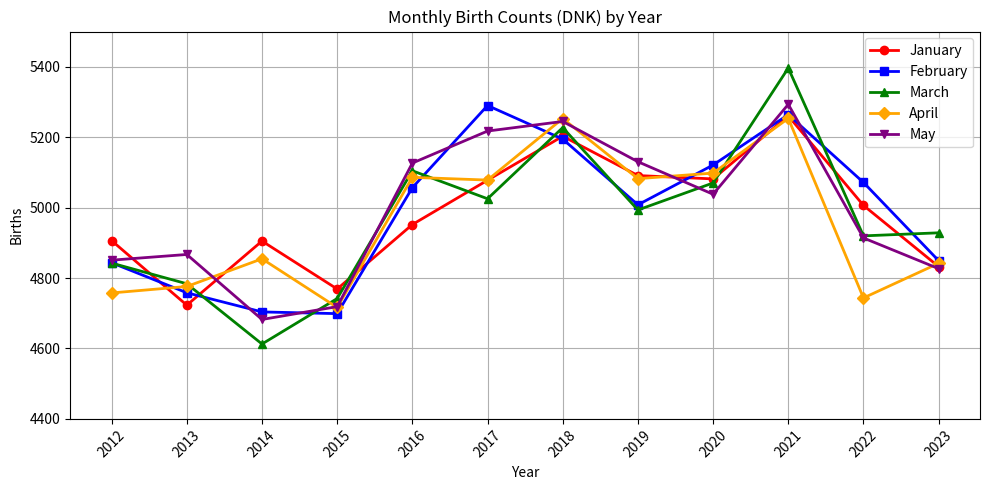

True or false: May and February cross at least once.

True